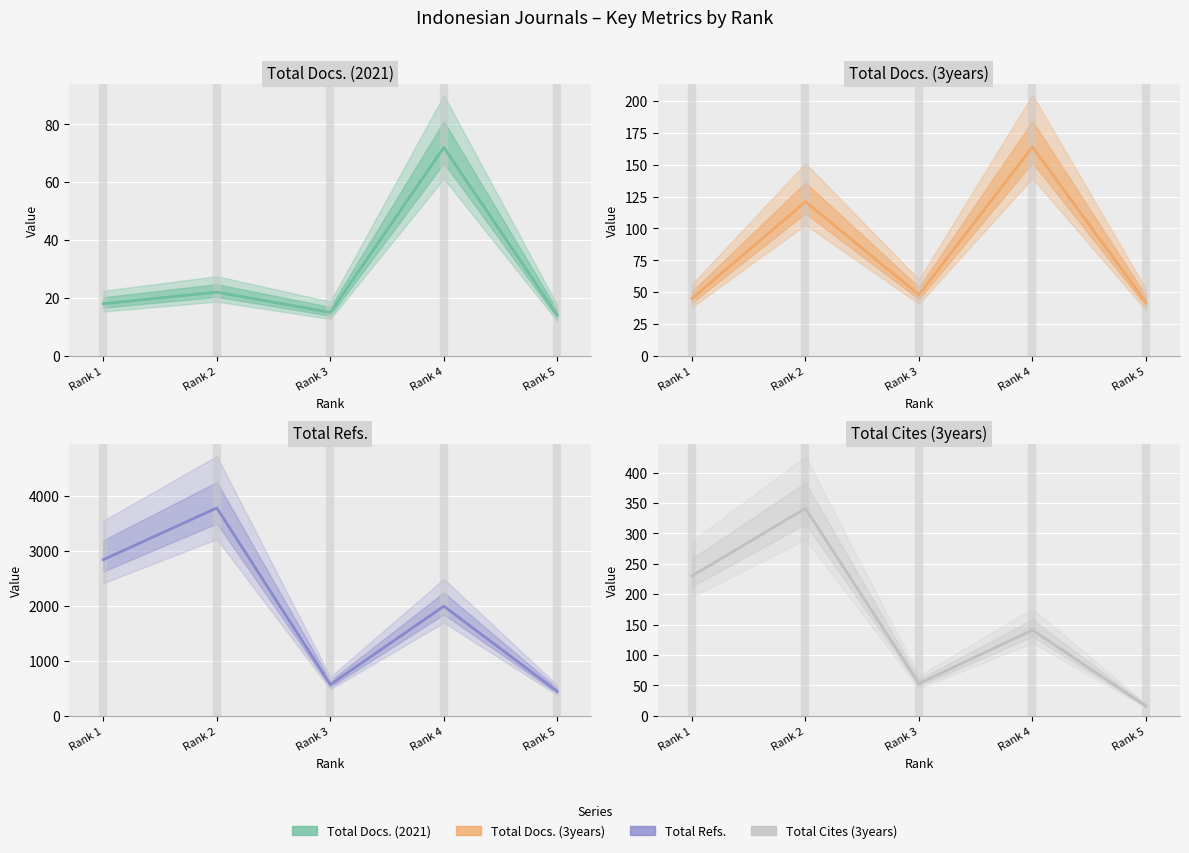

Reading left to right, transcribe all the data shown in this chart.

Total Docs. (2021): Rank 1=18	Rank 2=22	Rank 3=15	Rank 4=72	Rank 5=14
Total Docs. (3years): Rank 1=45	Rank 2=121	Rank 3=48	Rank 4=164	Rank 5=42
Total Refs.: Rank 1=2840	Rank 2=3781	Rank 3=568	Rank 4=1994	Rank 5=444
Total Cites (3years): Rank 1=230	Rank 2=341	Rank 3=53	Rank 4=141	Rank 5=16